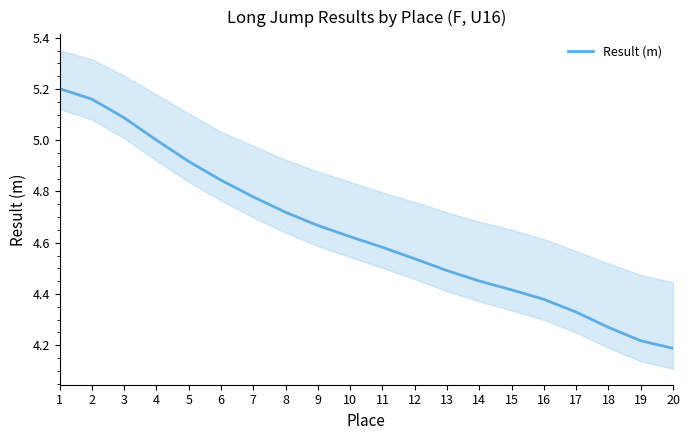

Which category has the highest value across all series?

1